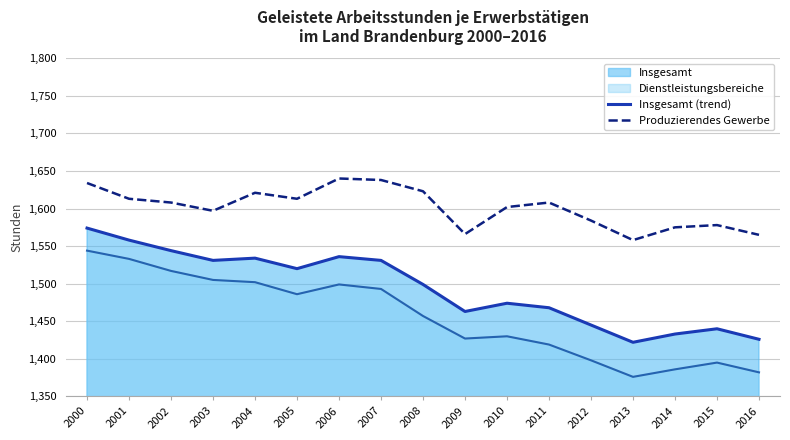

True or false: Produzierendes Gewerbe has more than 1 interior local peaks.

True